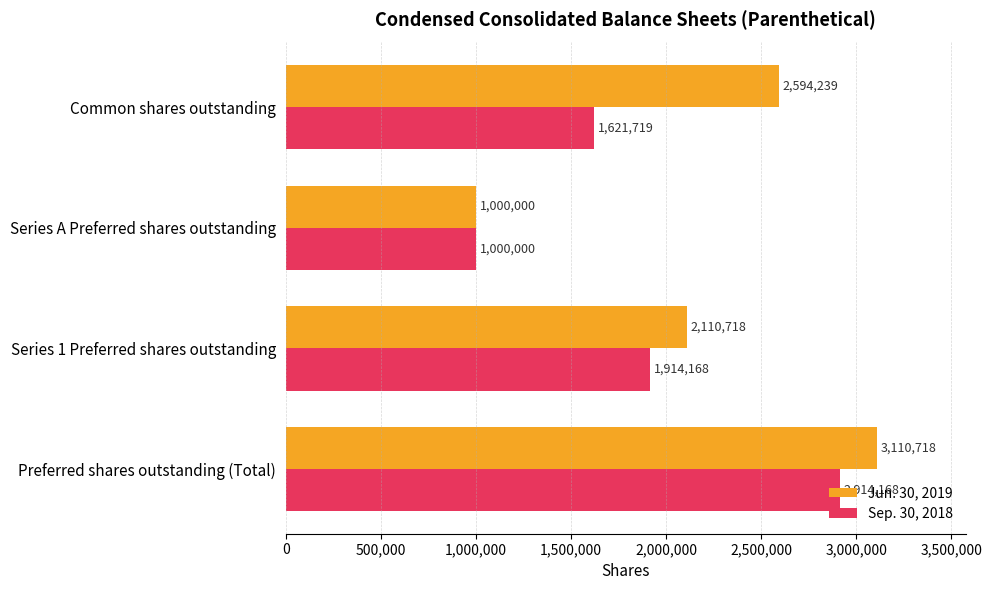

What is the difference between the maximum and minimum values in the Sep. 30, 2018 series?

1914168